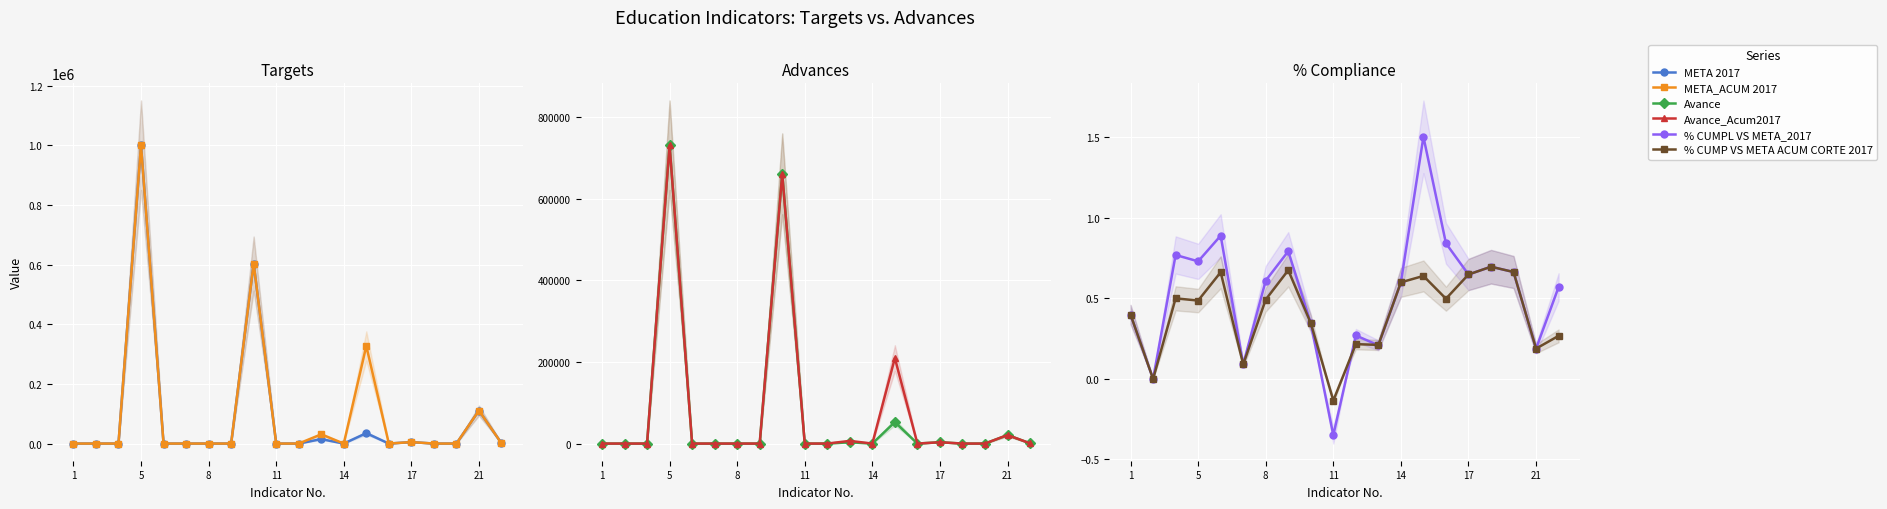

Between 11 and 14, which series saw the biggest shift?

META 2017